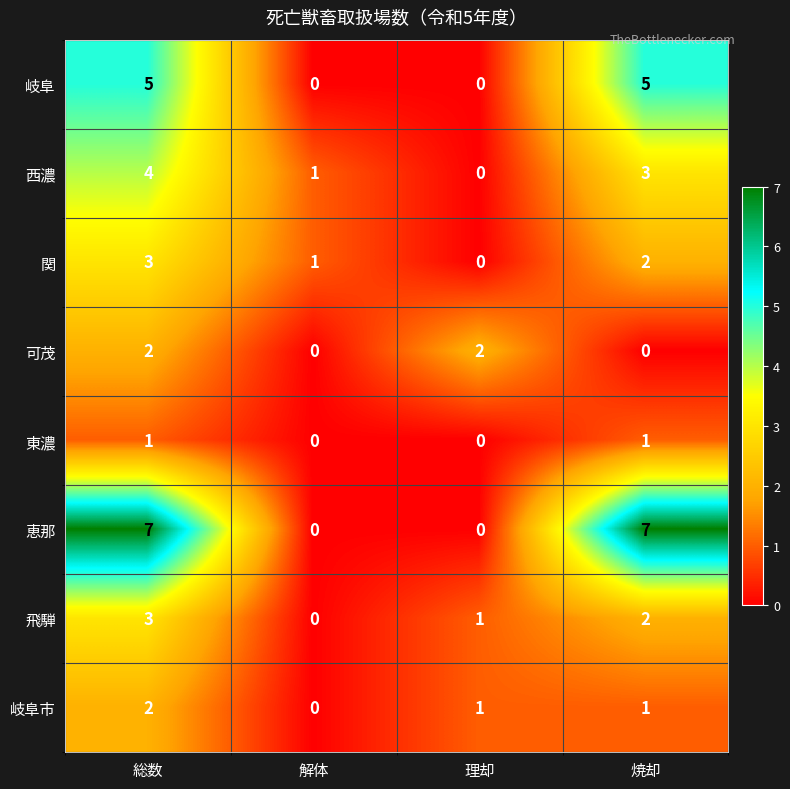

At how many categories does at least one series exceed 5?

2